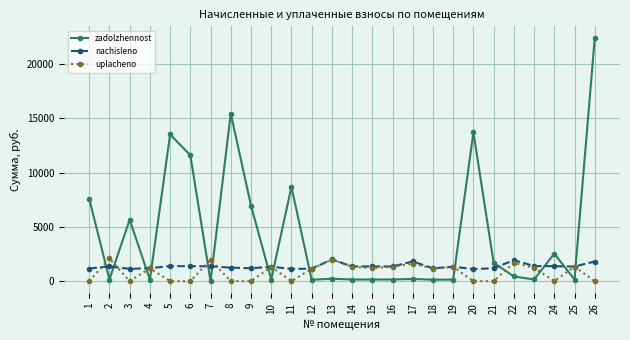

Where is the first local minimum for zadolzhennost?

2